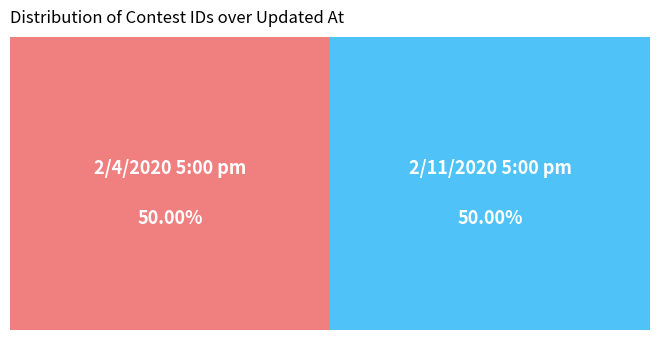

To the nearest percent, what portion does 2/4/2020 5:00 pm represent?

50%